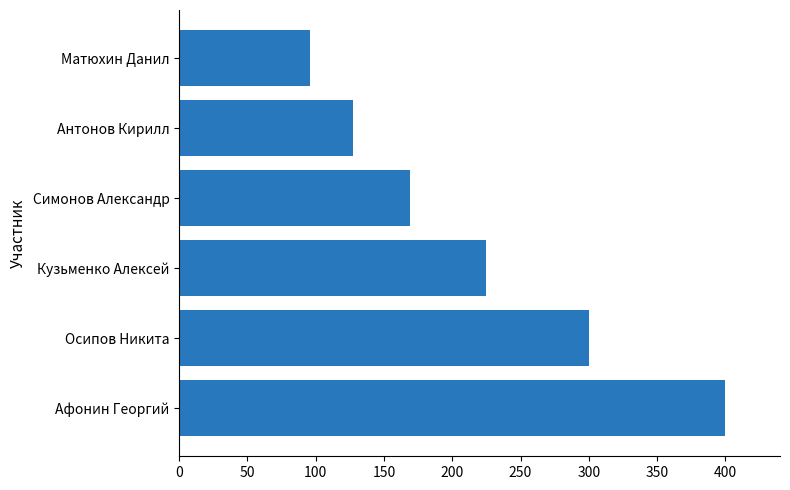

What is the sum of the values at Матюхин Данил and Осипов Никита?

396